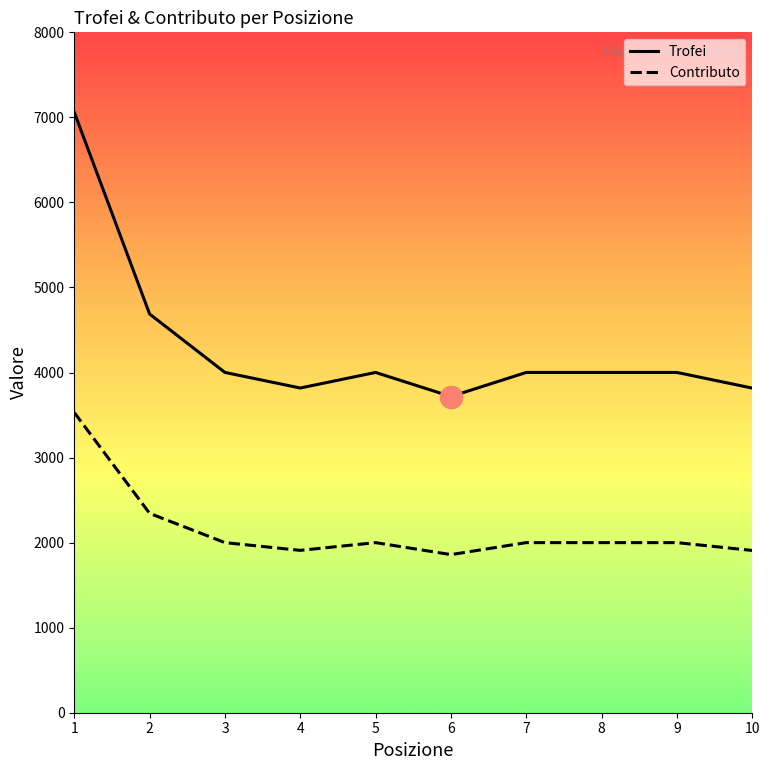

True or false: Contributo has more than 2 points higher than both neighbors.

False